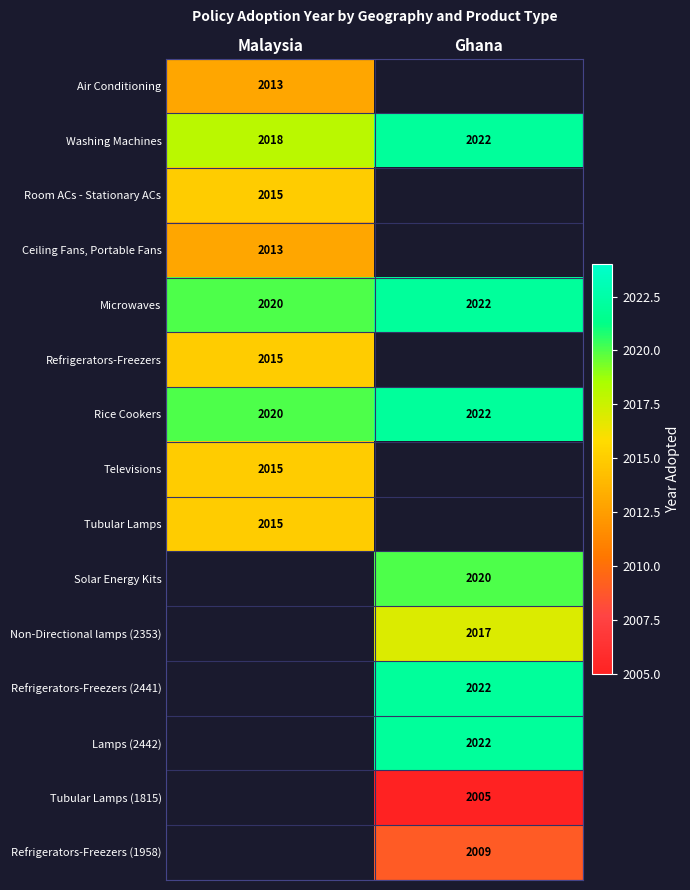

List the labels in order of Microwaves value, smallest first.

Malaysia, Ghana